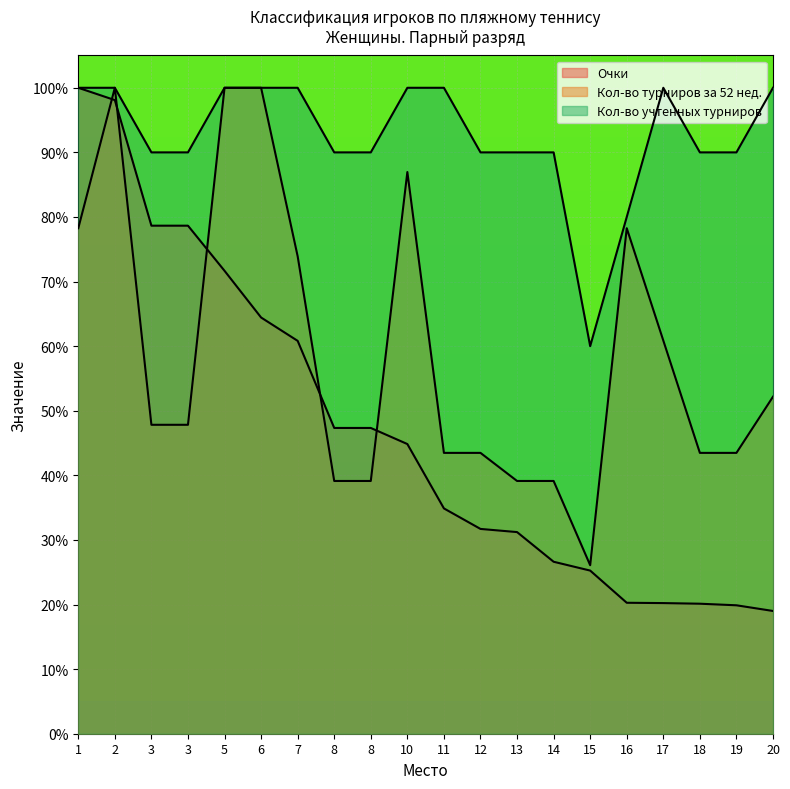

What is the sum of the Кол-во учтенных турниров values at 12 and 15?

150.0